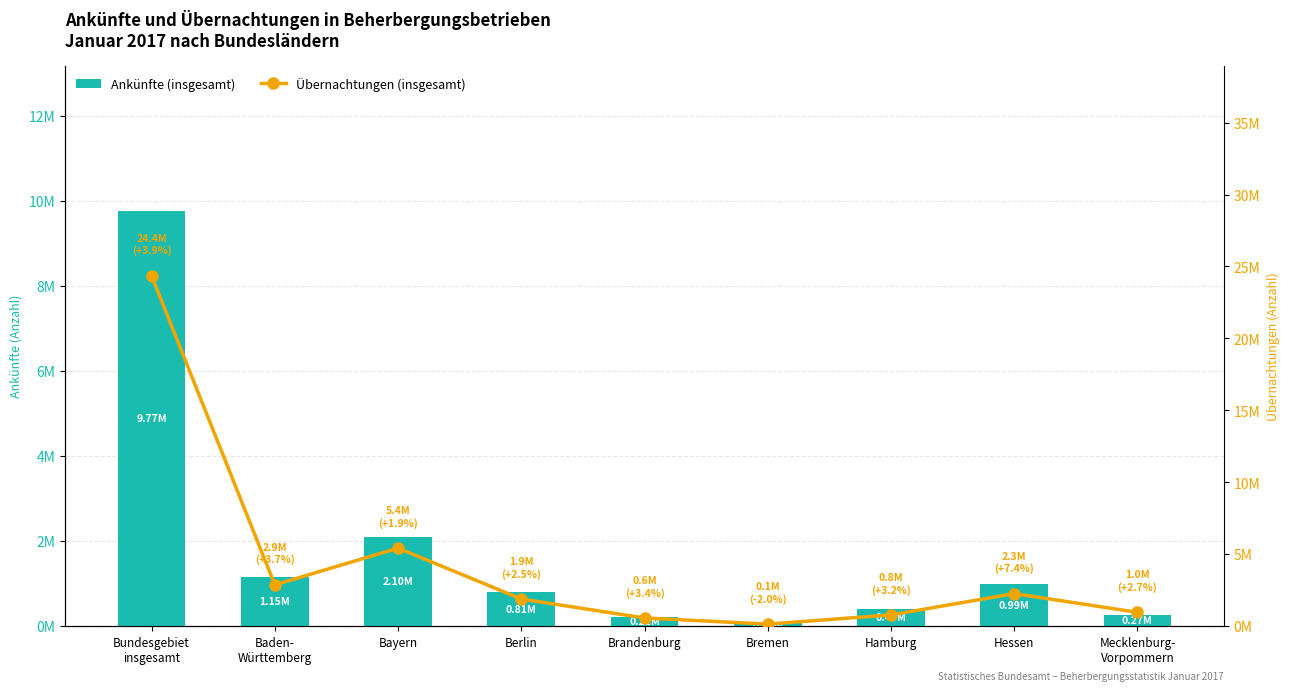

What is the label of the 5th bar from the left?

Brandenburg